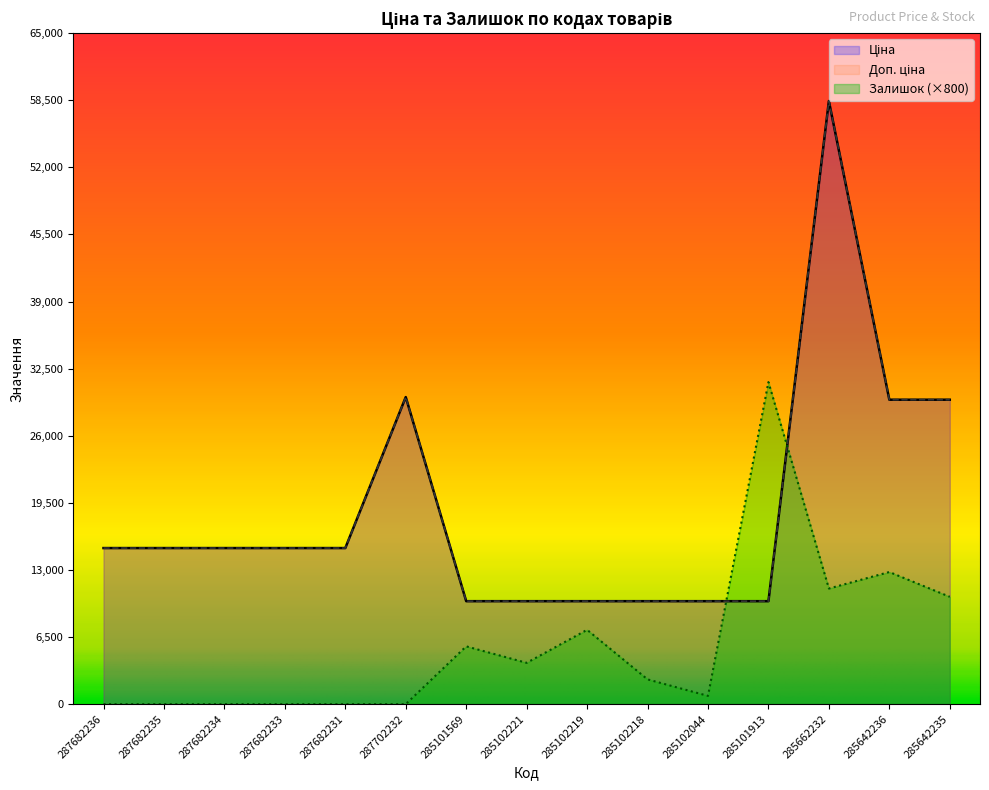

What is the difference between the Залишок values at 287682234 and 285102044?

800.0